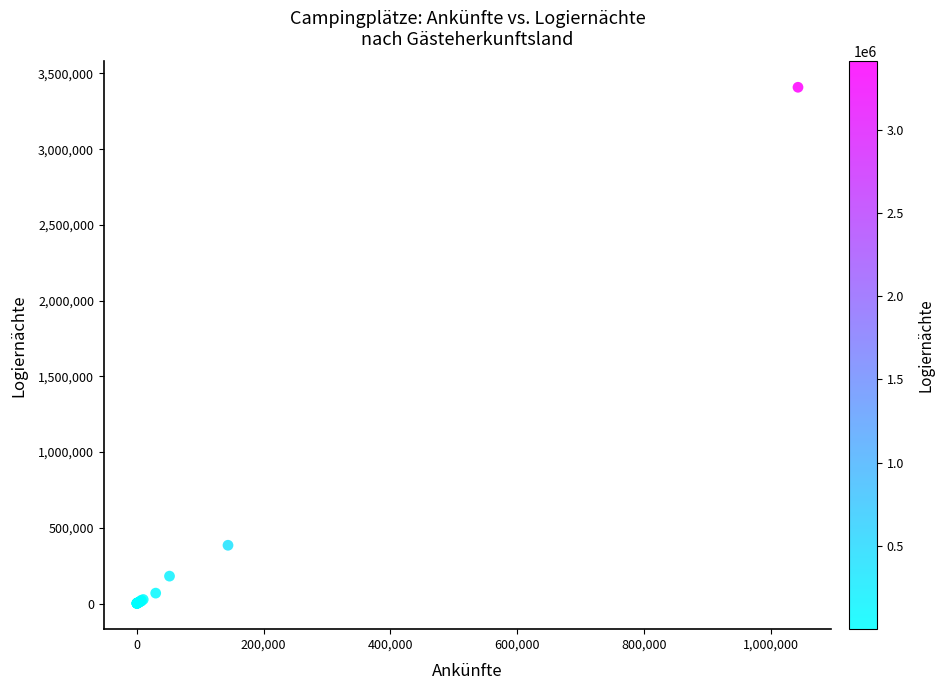

What Y value in the scatter plot is closest to 1704798?

384576.5